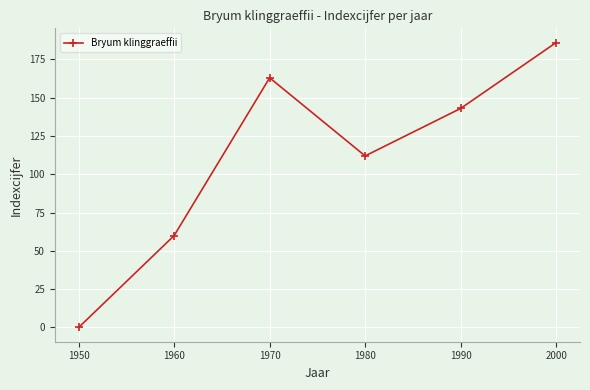

What value does the data have at 1990?

143